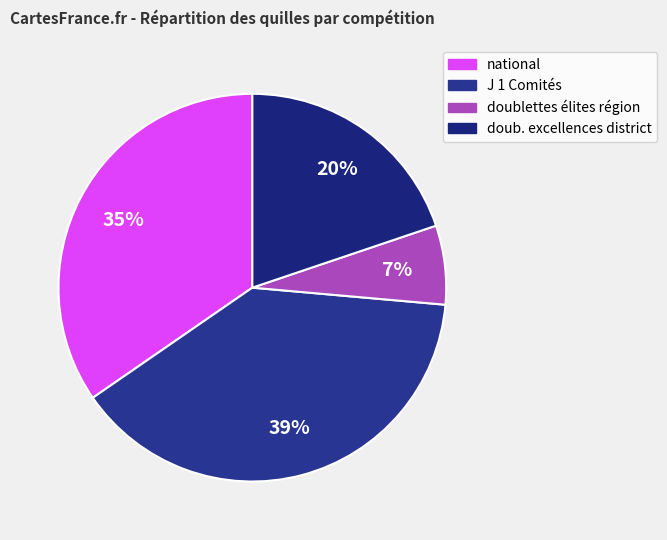

How many slices are in this pie chart?

4